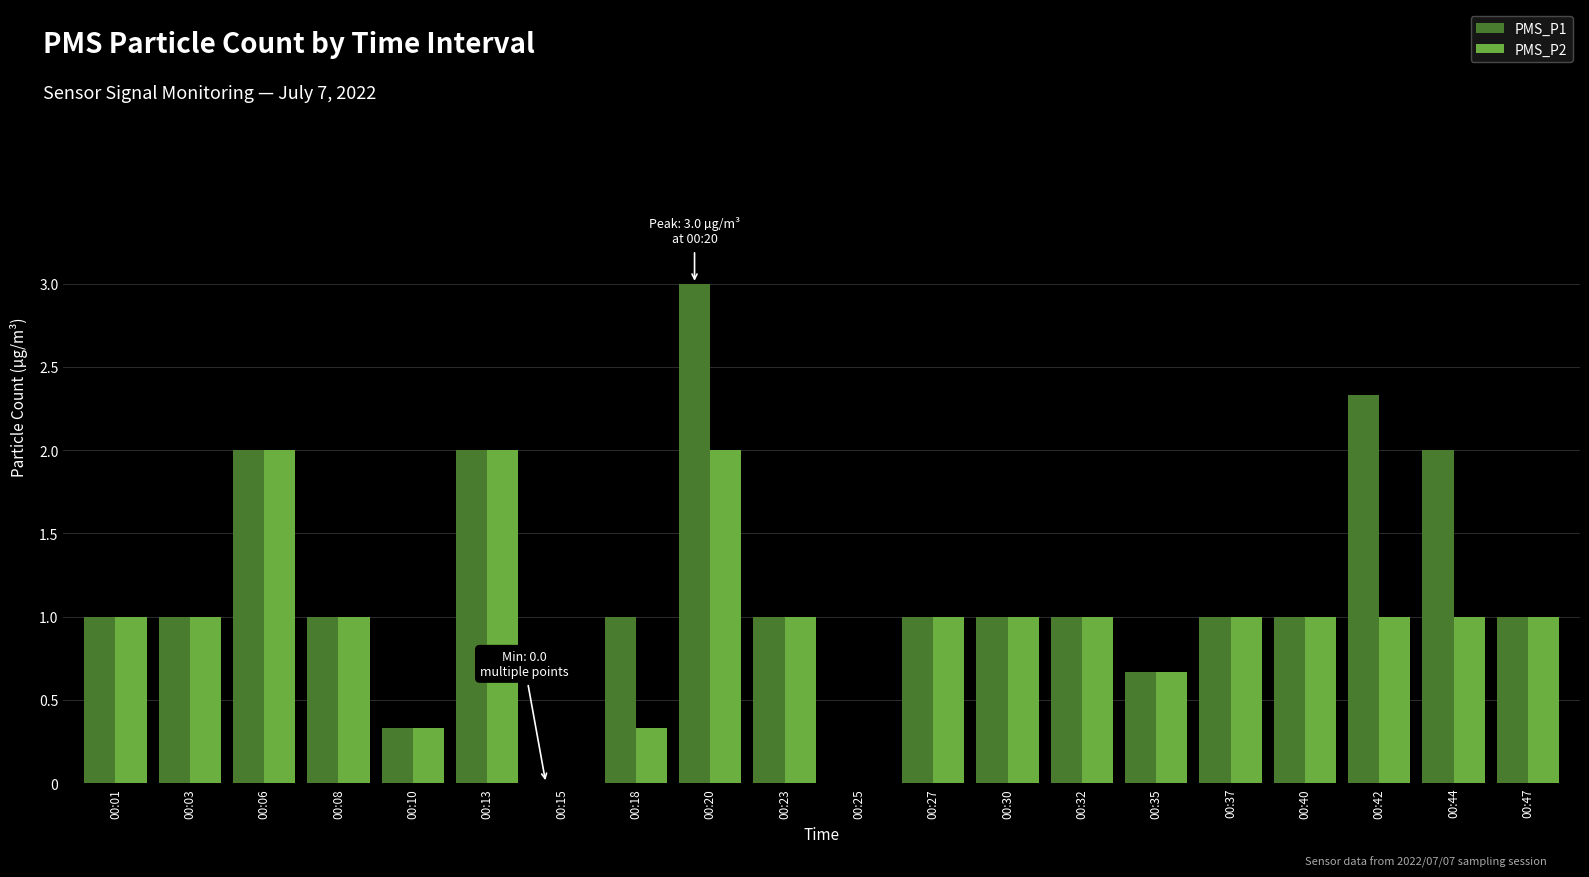

Does the chart contain stacked bars?

No